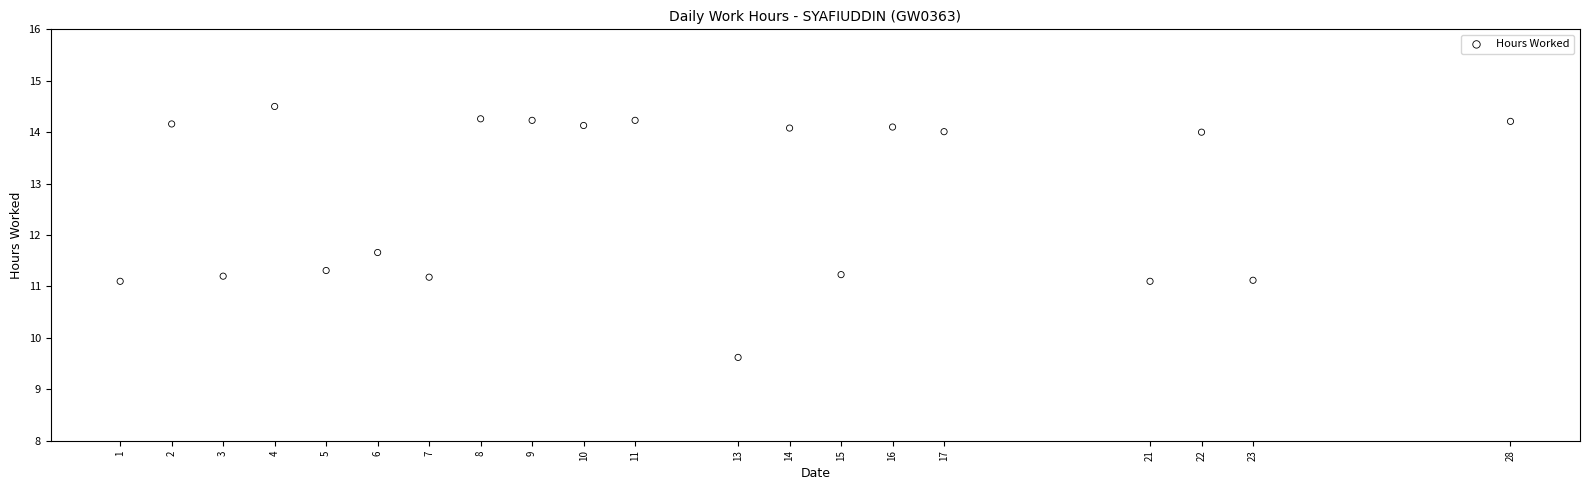

What Y value in the scatter plot is closest to 12?

11.7